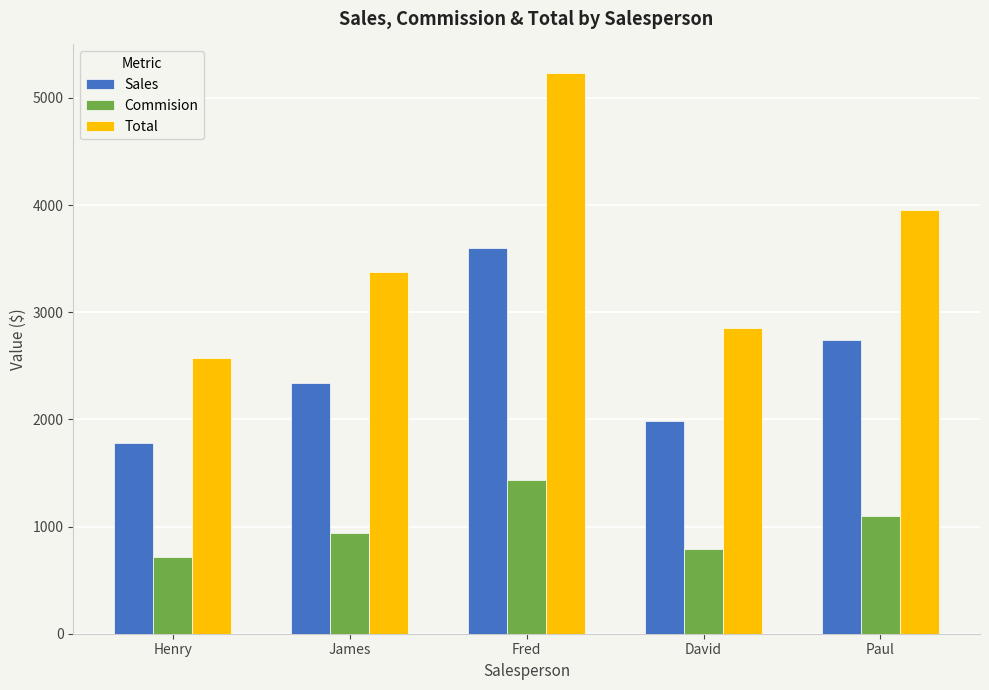

How many distinct data groups are displayed?

3